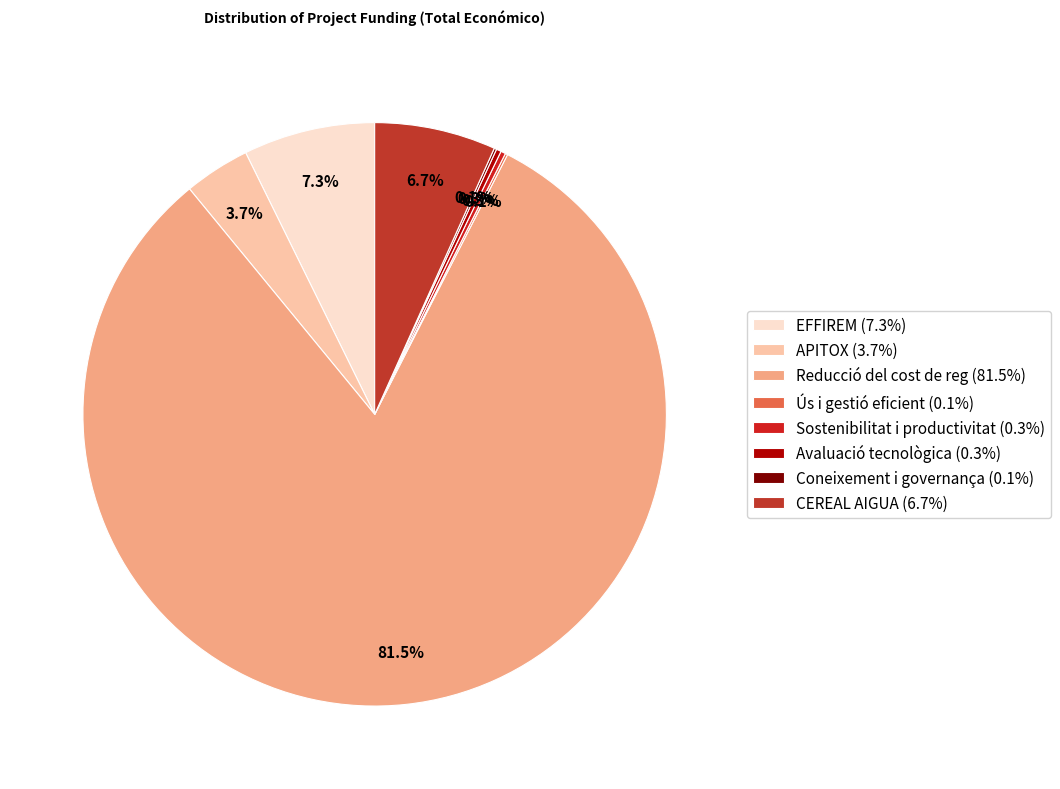

How many slices are in this pie chart?

8